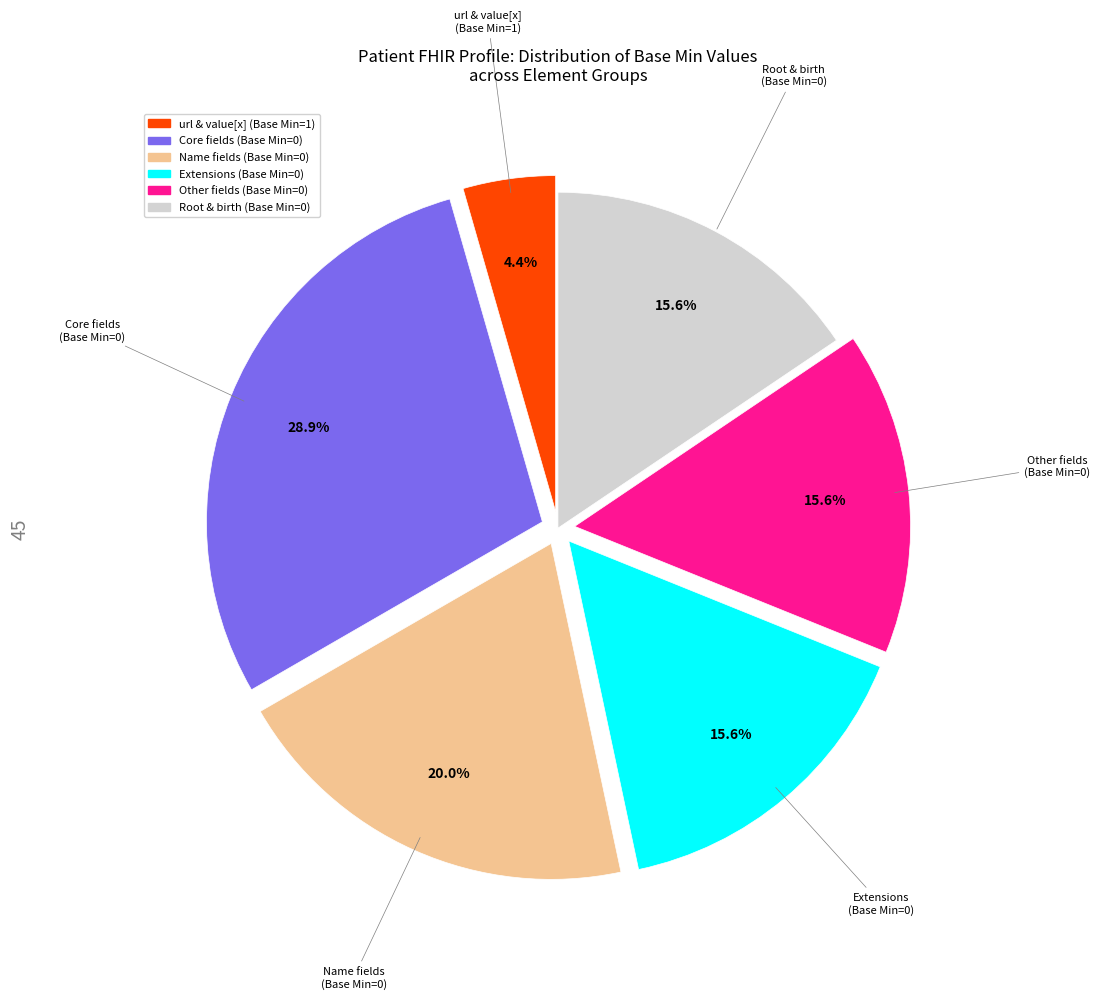

Count the number of slices in the pie.

6